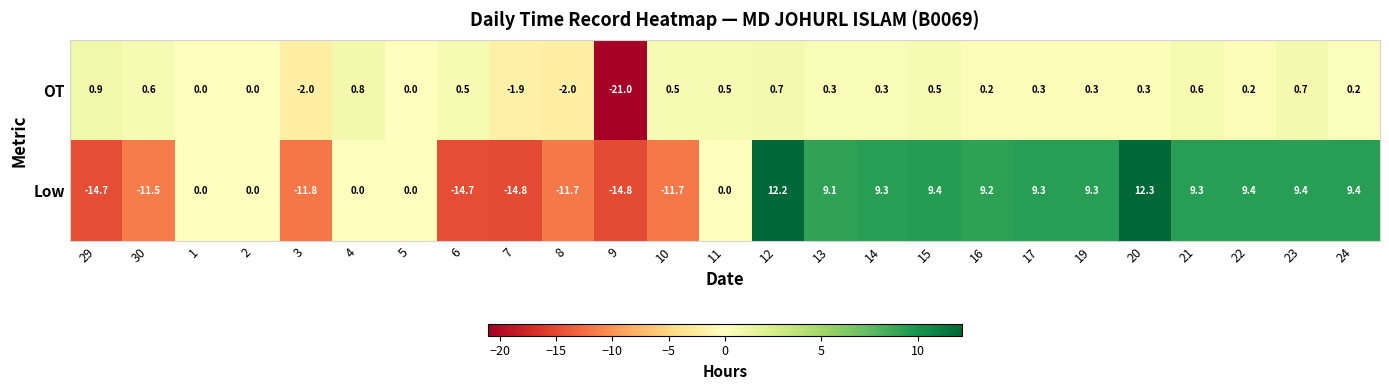

Which category has the lowest value across all series?

9